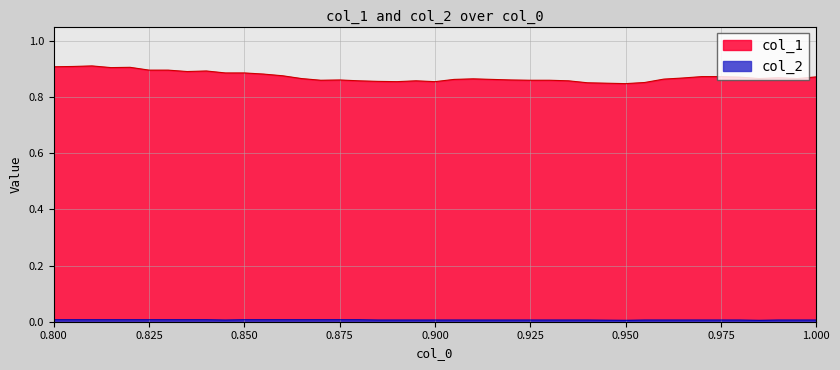

Count the number of categories in the chart.

40